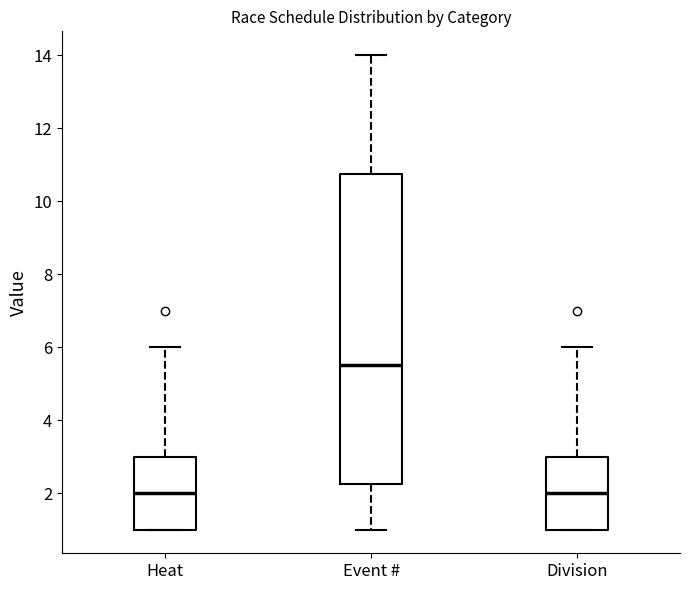

Where is the upper edge of the box for Event # on the y-axis? The values are not printed on the chart, so give them approximately, as read against the axis.

10.8